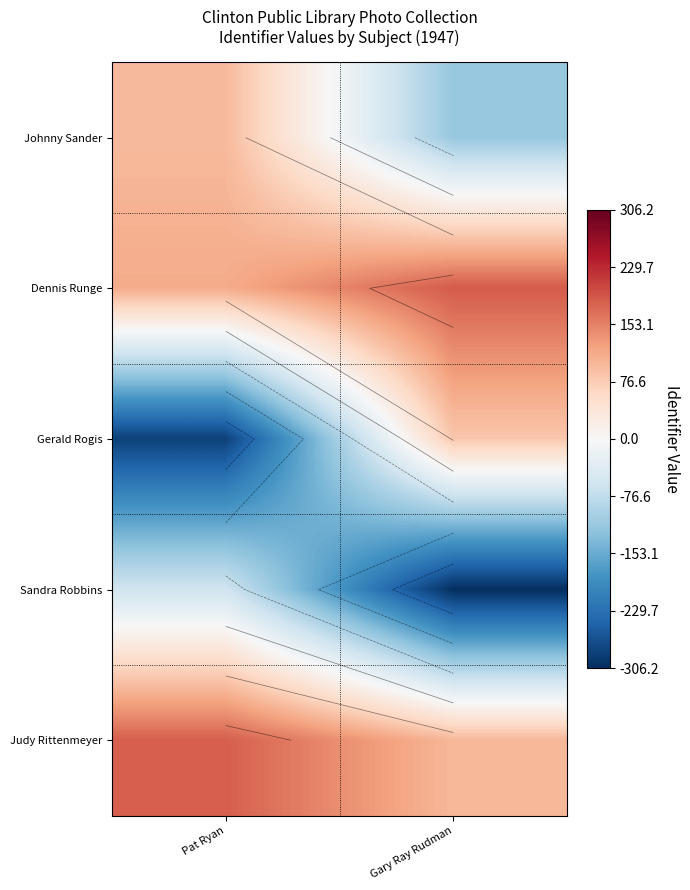

What is the sum of all Gerald Rogis values?

-202.4